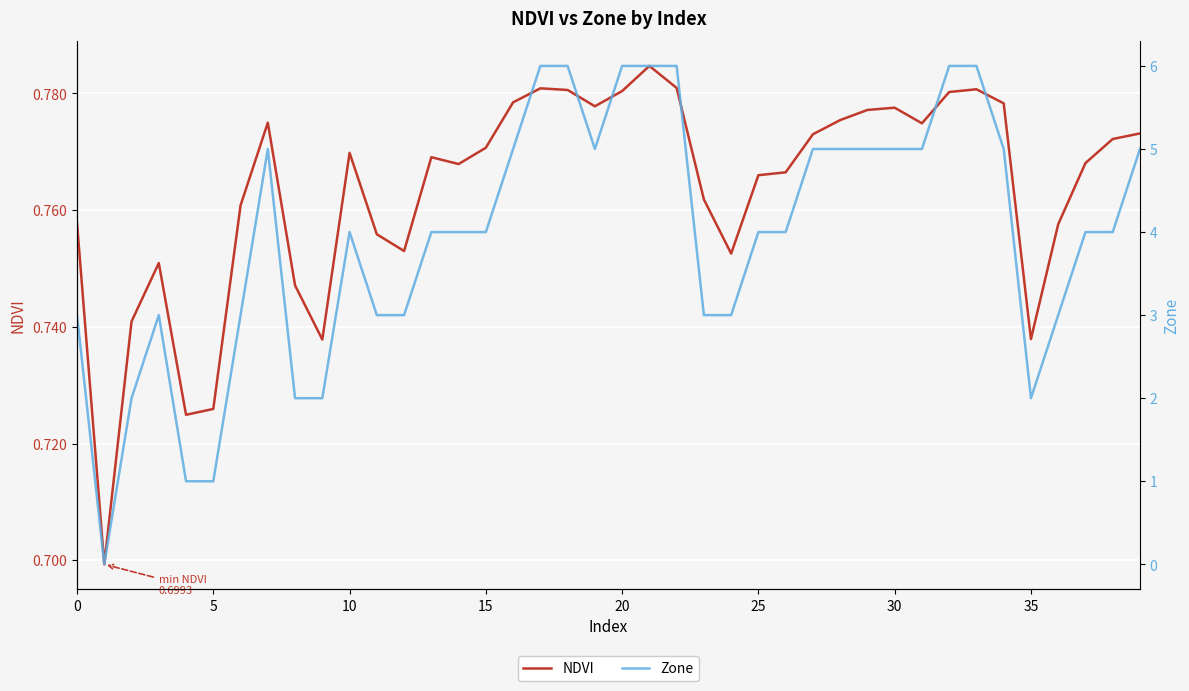

Read the Zone value at 20.

6.0